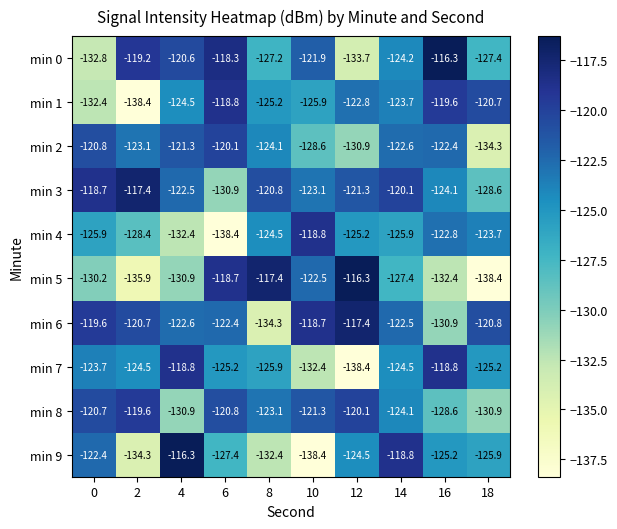

How many categories are shown in the chart?

10